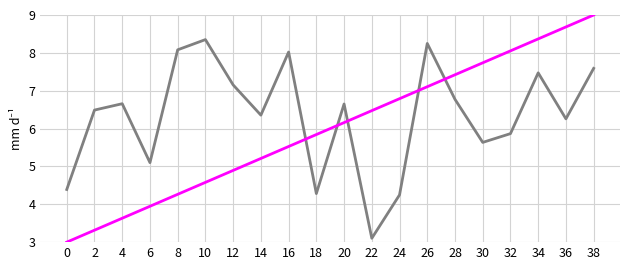

What is the smallest value displayed?

3.0